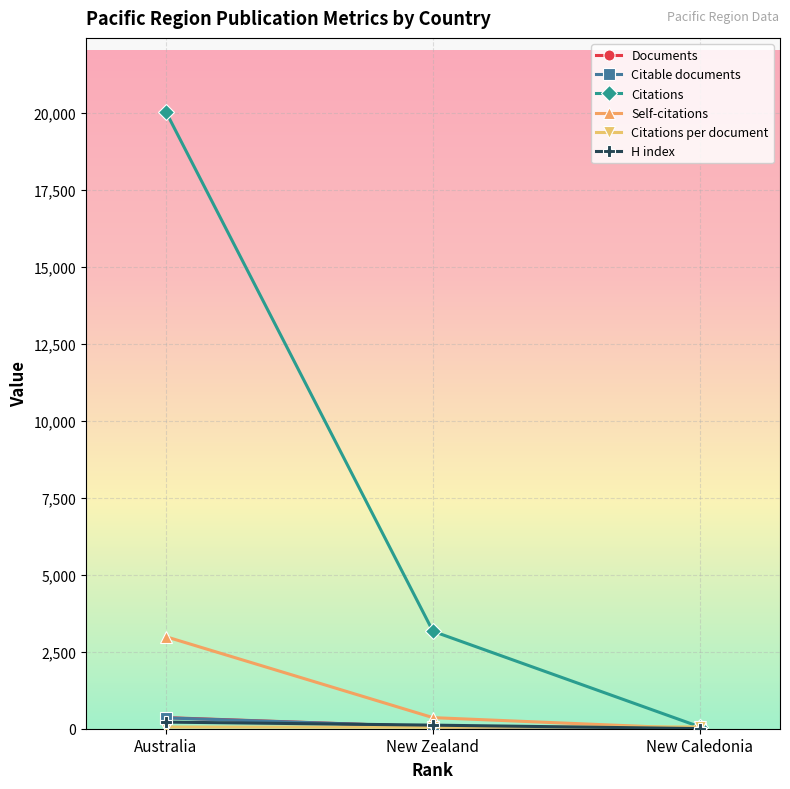

Is it true that Self-citations equals 1678.2 at New Caledonia?

False